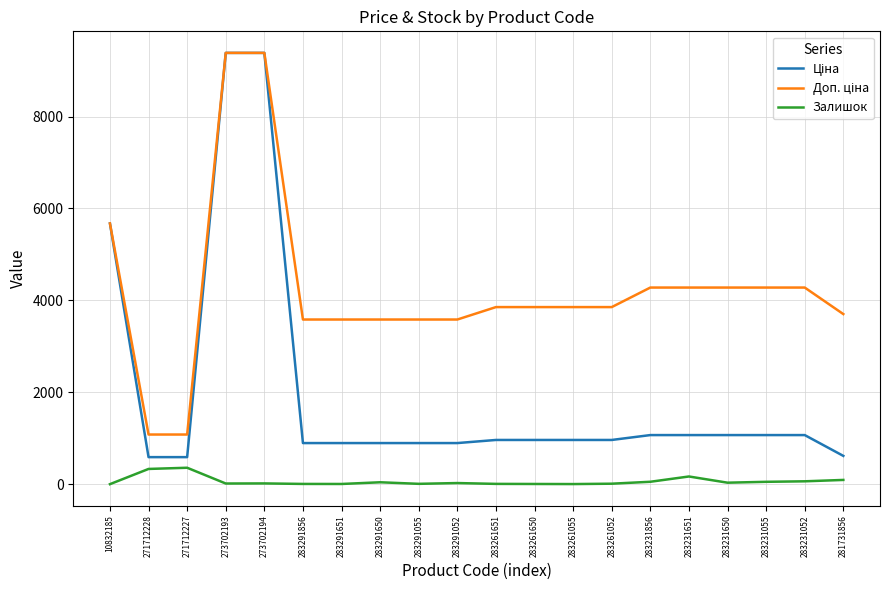

What is the greatest value displayed?

9384.0